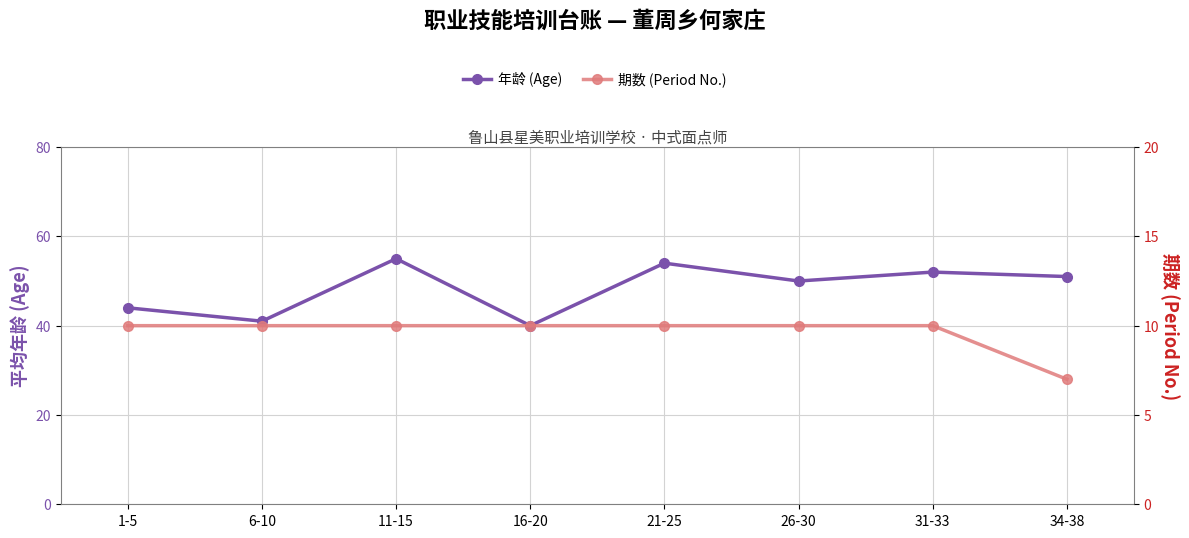

Where does the 年龄 (Age) series first go above 51?

11-15